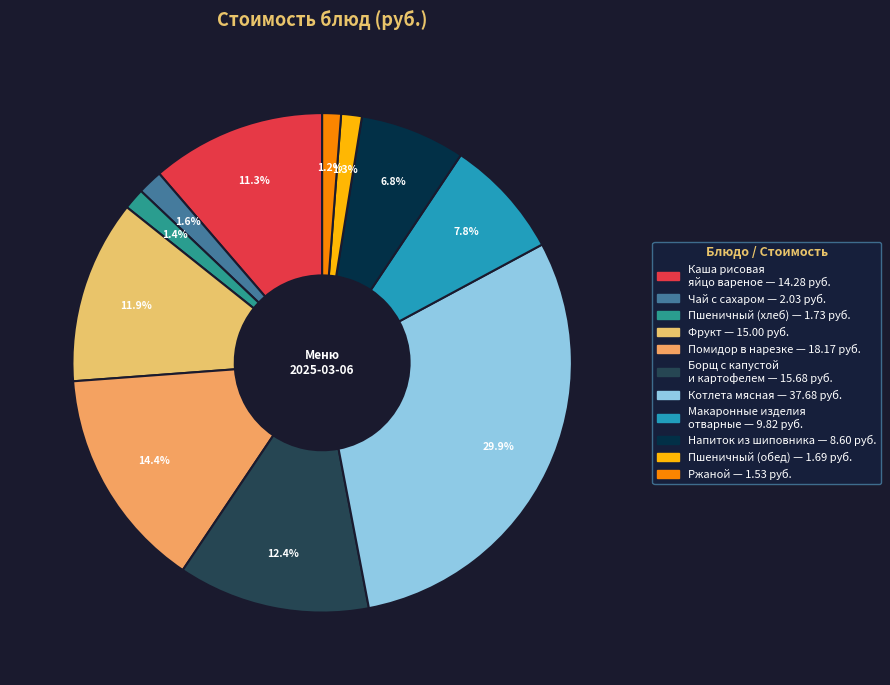

Which category has the biggest portion of the pie?

Котлета мясная